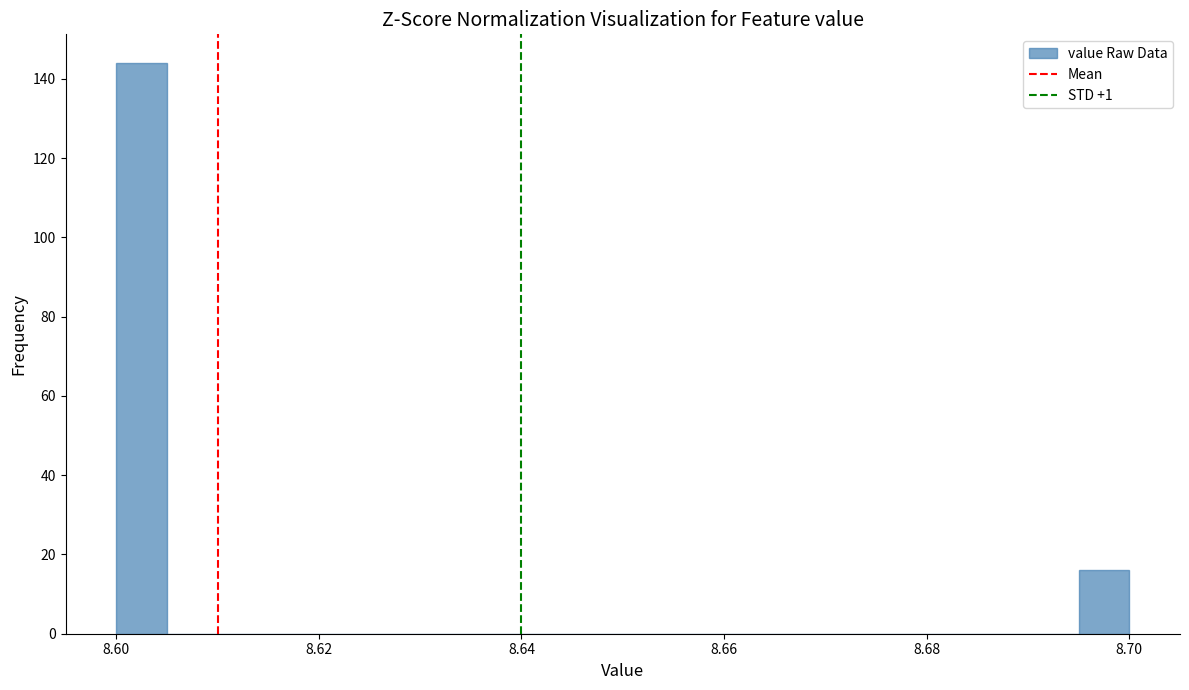

Read against the x-axis, roughly where is the centre of the tallest bar?

8.602